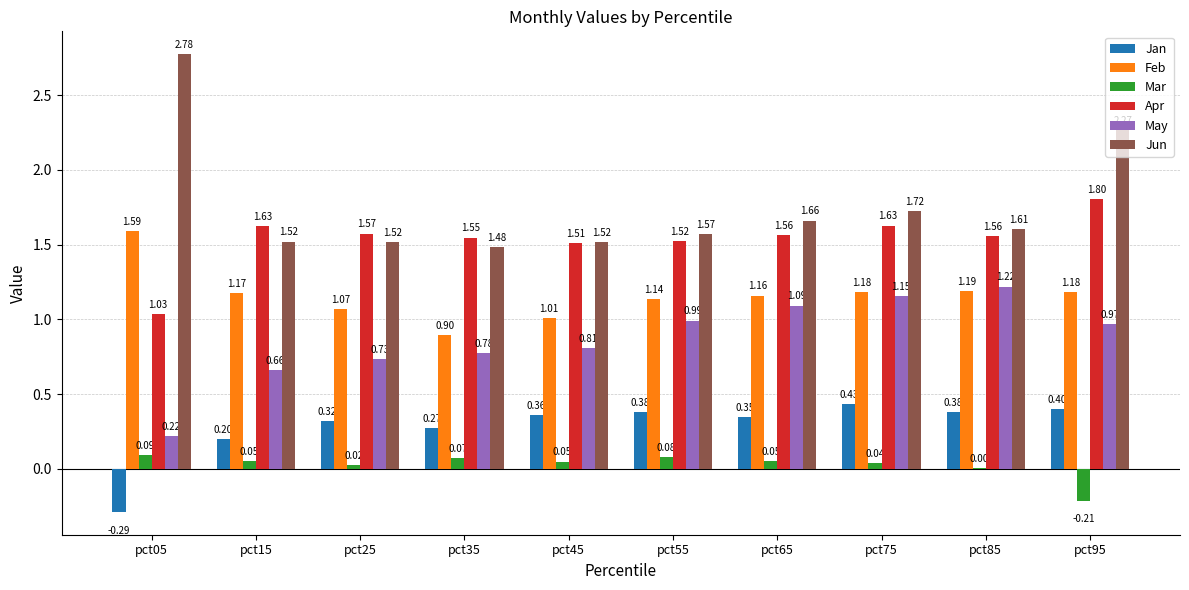

Which series changed the most between pct65 and pct75?

Jan